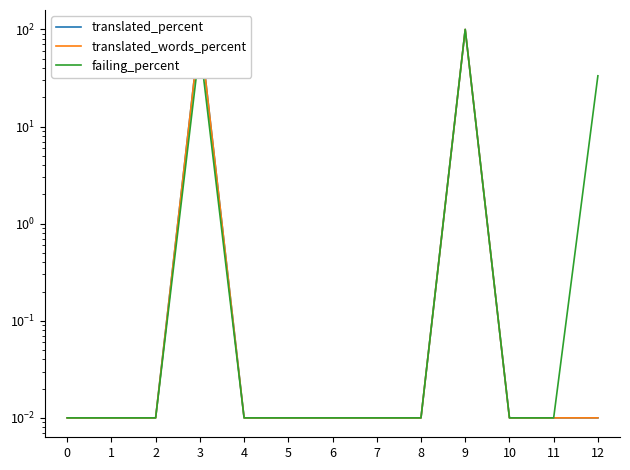

True or false: translated_percent has more than 0 interior local peaks.

True